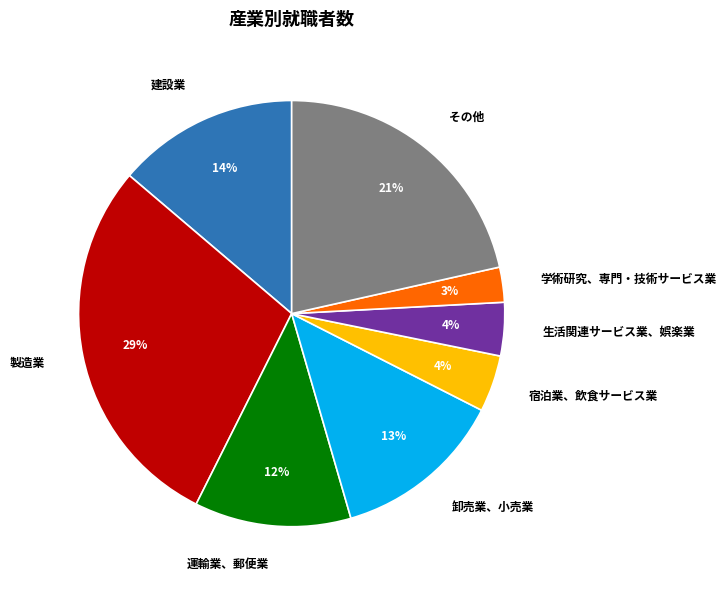

Is the sum of 学術研究、専門・技術サービス業 and 製造業 greater than half?

No